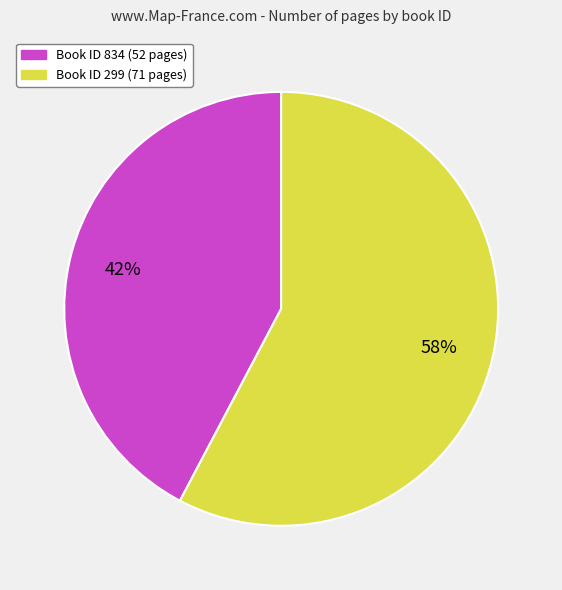

Is there a majority slice in this chart?

Yes